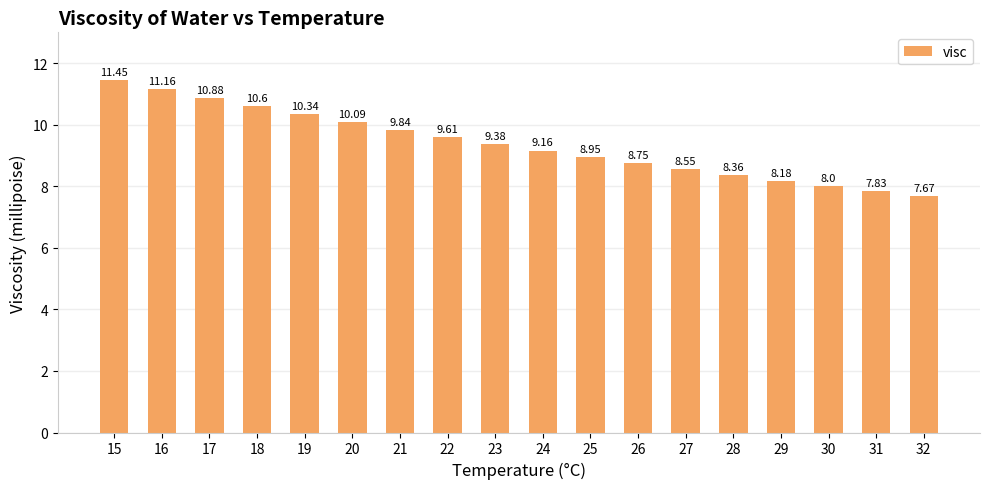

What is the sum of all values?

168.8